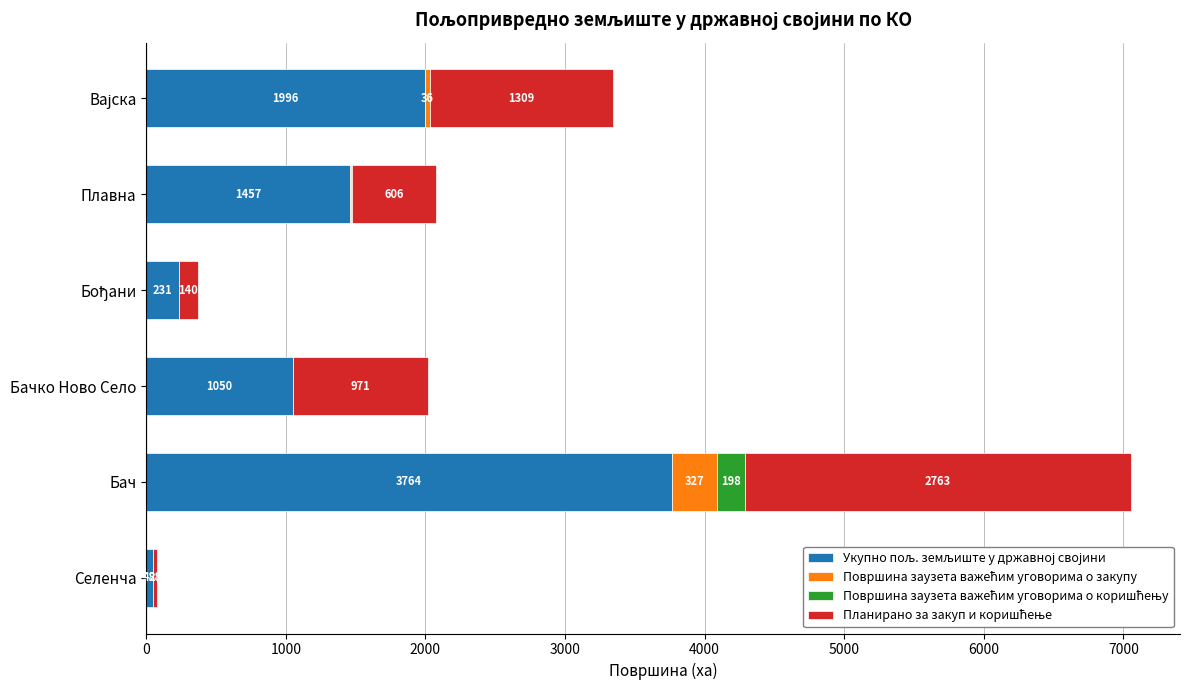

At which category is the sum across all series the highest?

Бач